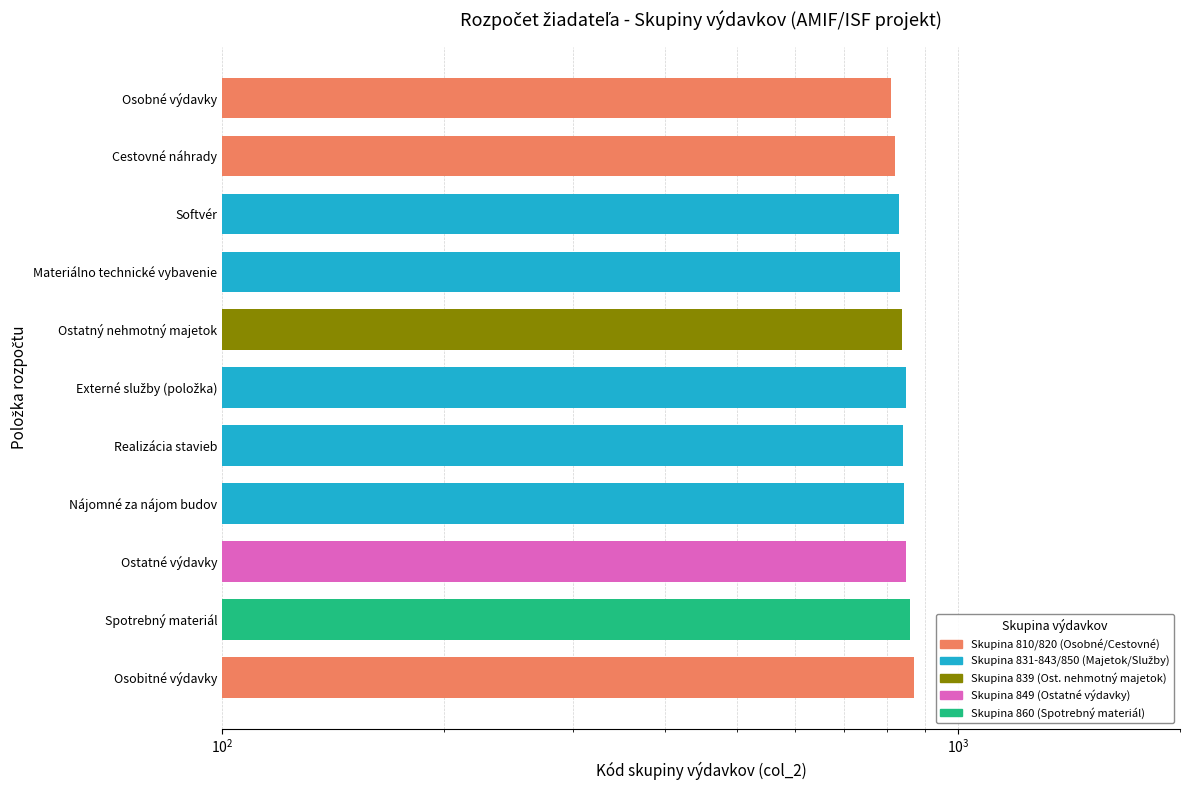

Which category has the lowest value across all series?

Osobné výdavky